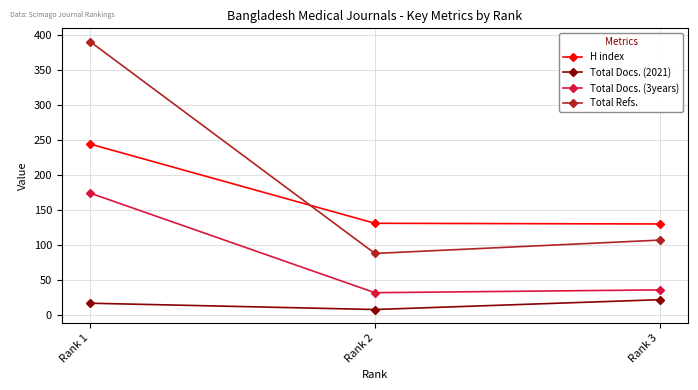

Read the Total Docs. (2021) value at Rank 3.

22